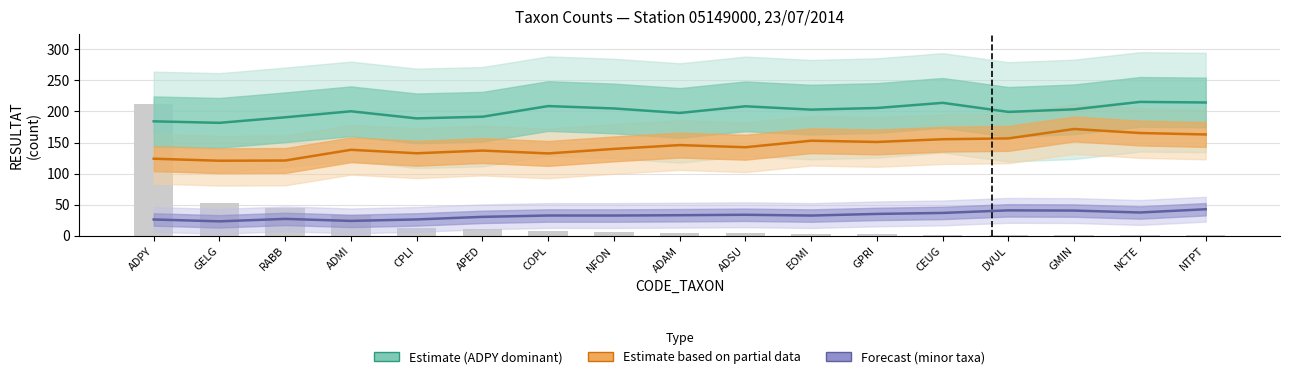

Reading left to right, extract all data points from this chart.

Estimate (ADPY dominant): ADPY=184.2	GELG=181.7	RABB=190.7	ADMI=200.3	CPLI=188.9	APED=191.6	COPL=208.7	NFON=204.9	ADAM=197.6	ADSU=208.4	EOMI=203.0	GPRI=205.6	CEUG=213.9	DVUL=199.3	GMIN=203.5	NCTE=215.5	NTPT=214.5
Estimate partial (mid taxa): ADPY=124.0	GELG=120.7	RABB=121.1	ADMI=138.3	CPLI=132.7	APED=137.1	COPL=132.5	NFON=139.8	ADAM=145.9	ADSU=142.5	EOMI=153.0	GPRI=151.0	CEUG=155.4	DVUL=156.7	GMIN=171.8	NCTE=165.4	NTPT=163.0
Forecast (minor taxa): ADPY=26.1	GELG=23.2	RABB=27.1	ADMI=23.9	CPLI=26.2	APED=30.4	COPL=32.5	NFON=32.5	ADAM=33.0	ADSU=33.7	EOMI=32.5	GPRI=35.1	CEUG=36.7	DVUL=40.8	GMIN=40.5	NCTE=37.4	NTPT=42.6
Raw counts: ADPY=212.0	GELG=52.0	RABB=44.0	ADMI=34.0	CPLI=12.0	APED=11.0	COPL=8.0	NFON=6.0	ADAM=5.0	ADSU=5.0	EOMI=3.0	GPRI=3.0	CEUG=1.0	DVUL=1.0	GMIN=1.0	NCTE=1.0	NTPT=1.0